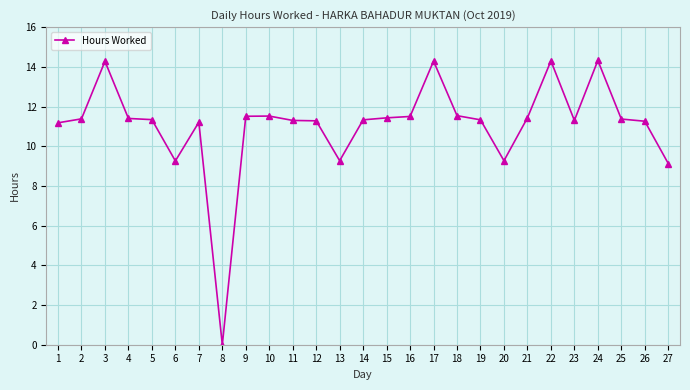

The value at 25 is 5.7. True or false?

False